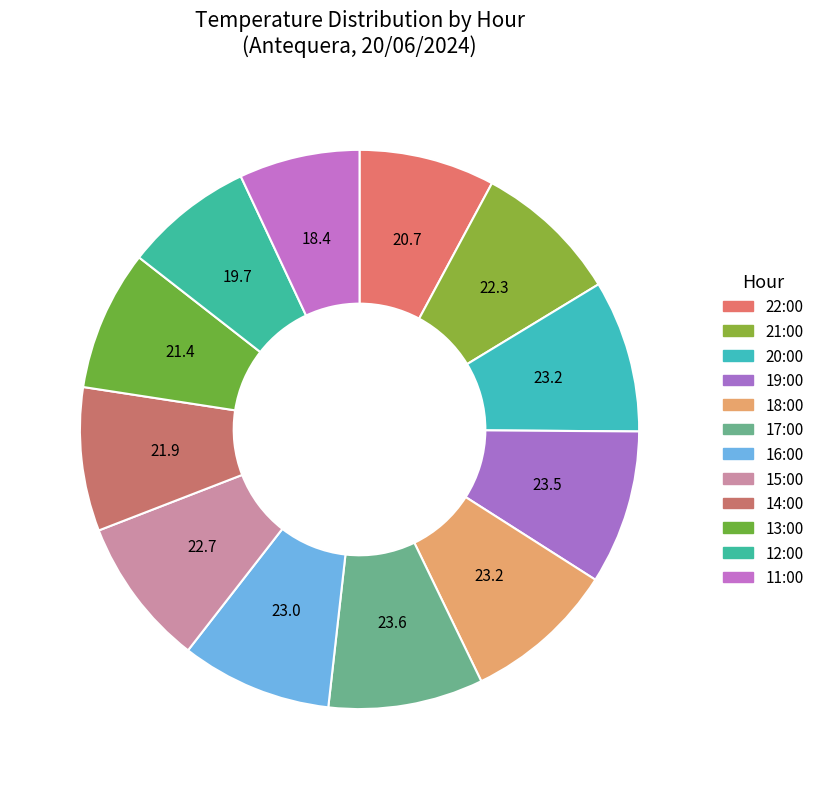

How many segments does this pie chart have?

12